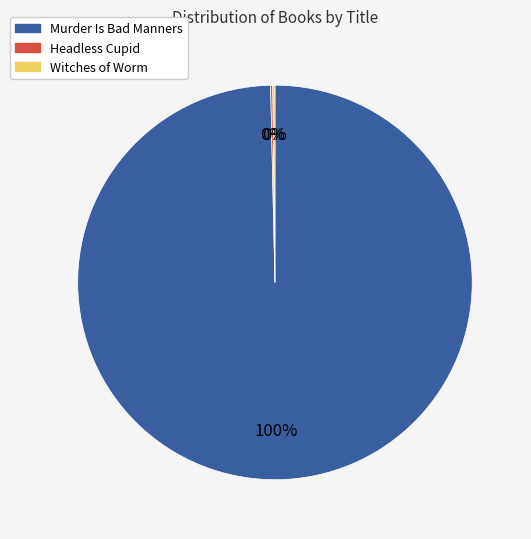

Is there a majority slice in this chart?

Yes